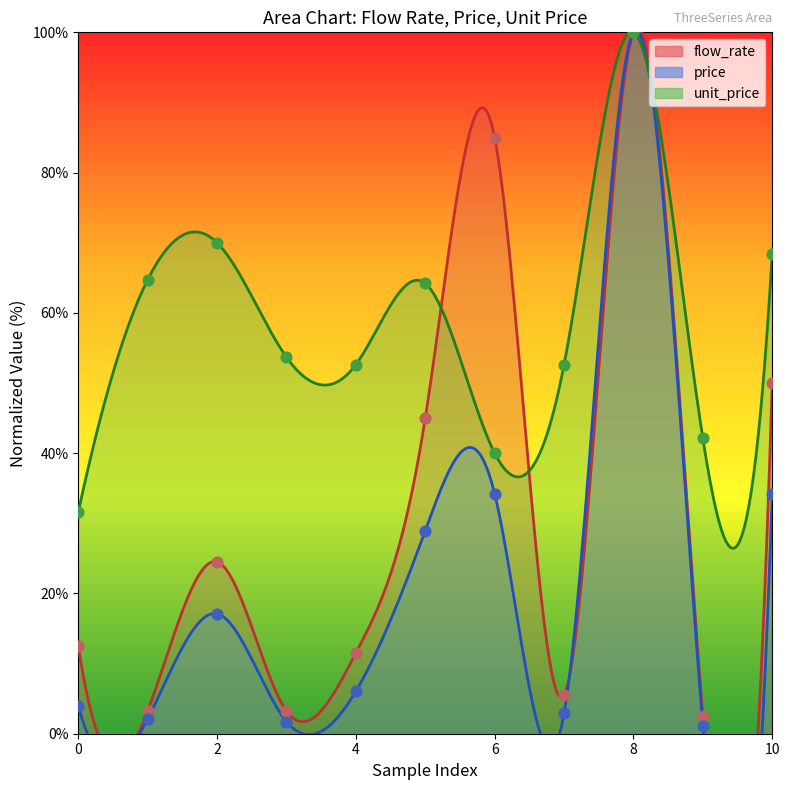

Which series has the widest spread of Y values?

price